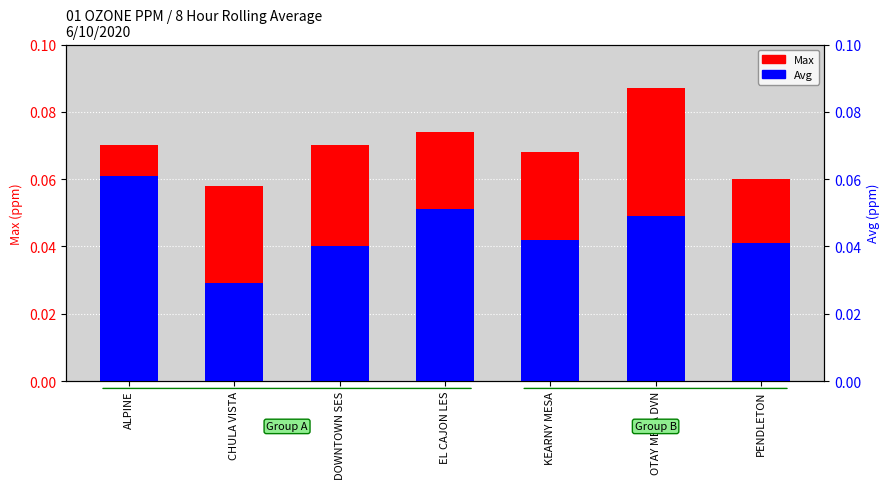

What is the maximum value shown in the chart?

0.1